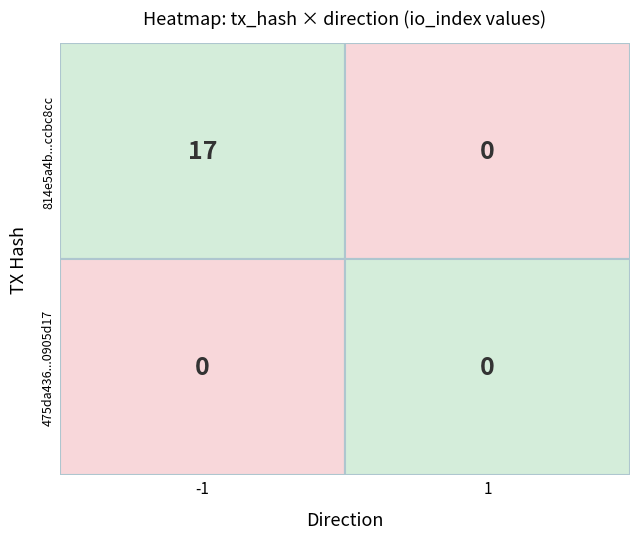

List the series in order of their peak value, highest first.

814e5a4b5a254ff02405ff0584284db1ccbc8cc, 475da436d92db70347db096749846e610905d17